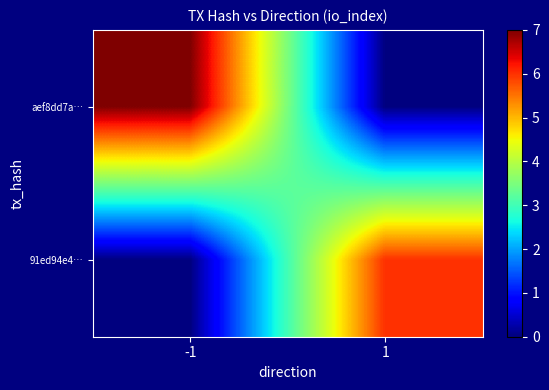

Rank the series at 1 from lowest to highest value.

aef8dd7a…, 91ed94e4…